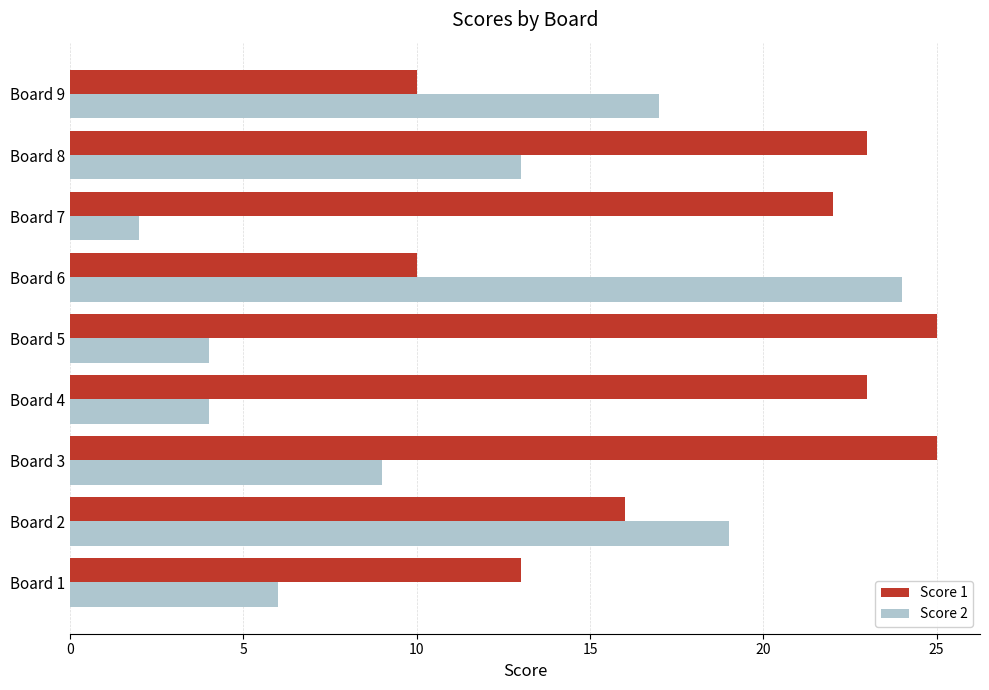

At which label is Score 2 closest to 13?

Board 8